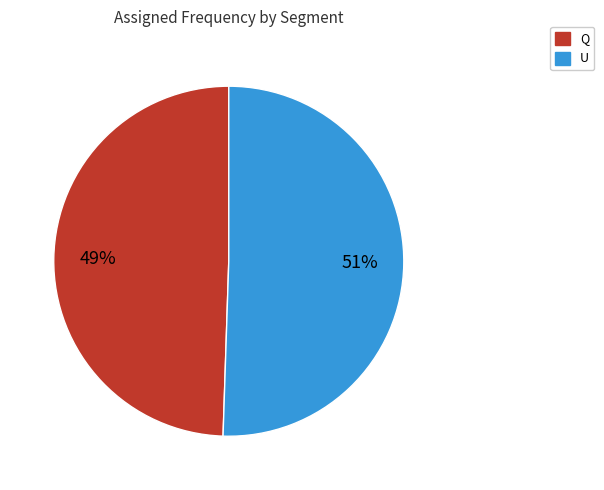

Does Q account for over 50% of the chart?

No